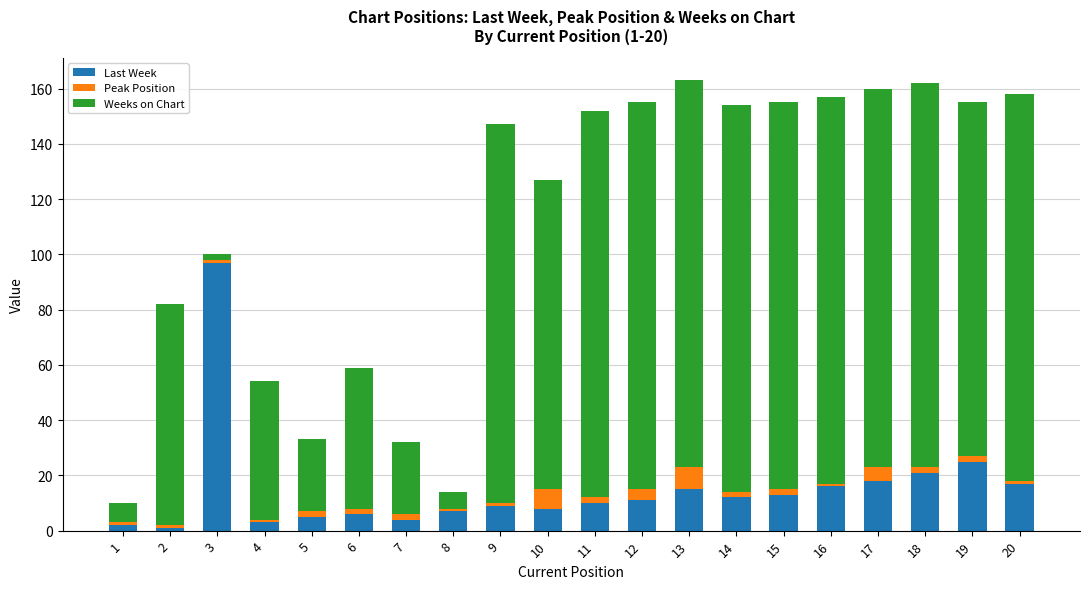

How many data points does each series have?

20